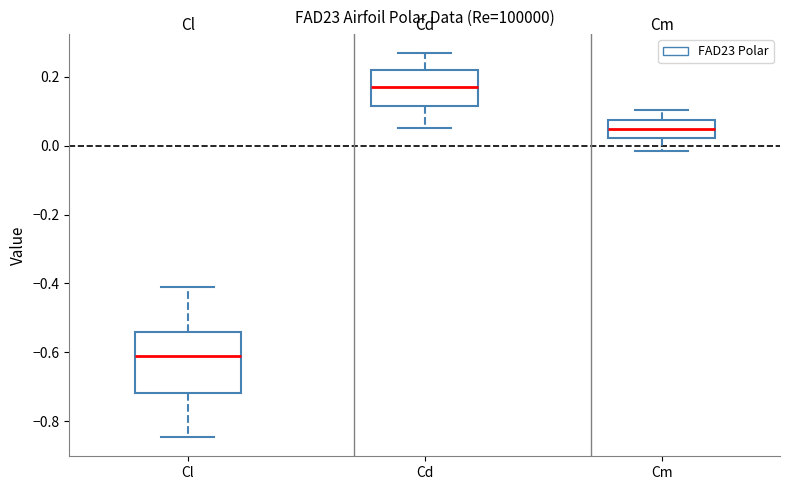

Which box is the tallest, from its lower edge to its upper edge?

Cl